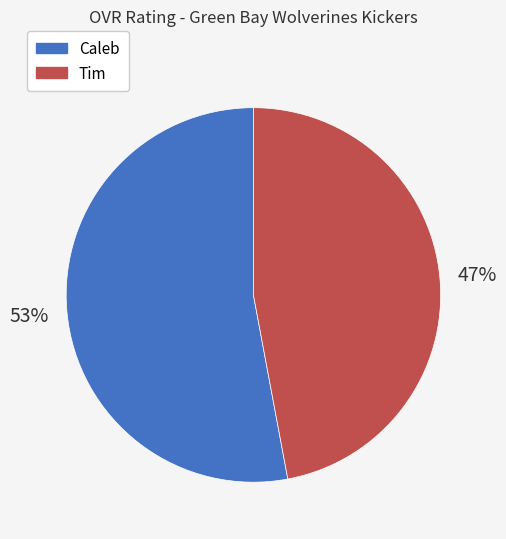

What is the smallest slice in the pie chart?

Tim